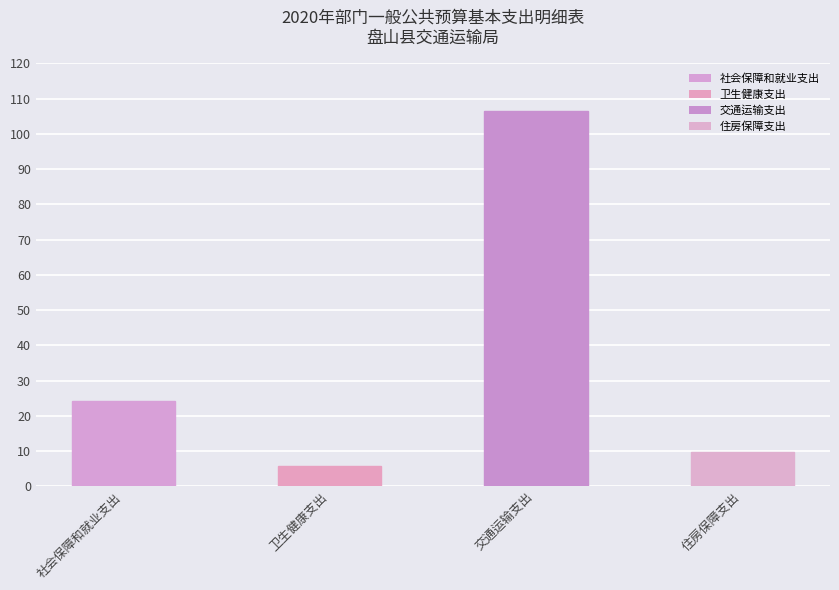

Reading right to left, extract all data points from this chart.

9.8	106.5	5.7	24.3